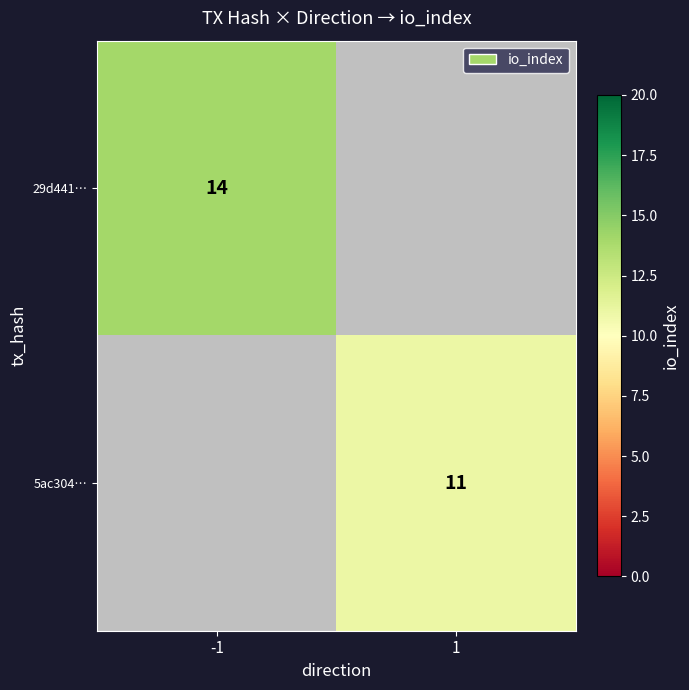

The value of 5ac304… at 1 is 17. True or false?

False